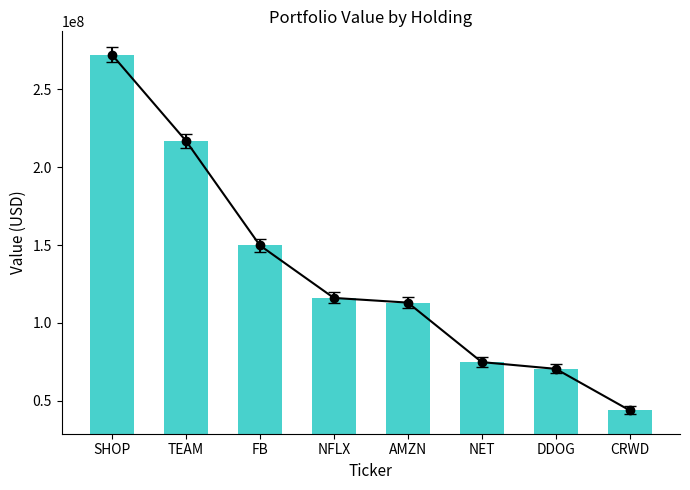

Reading right to left, transcribe all the data shown in this chart.

CRWD=43871000	DDOG=70517000	NET=74833000	AMZN=113034000	NFLX=116031000	FB=149759000	TEAM=216896000	SHOP=272154000